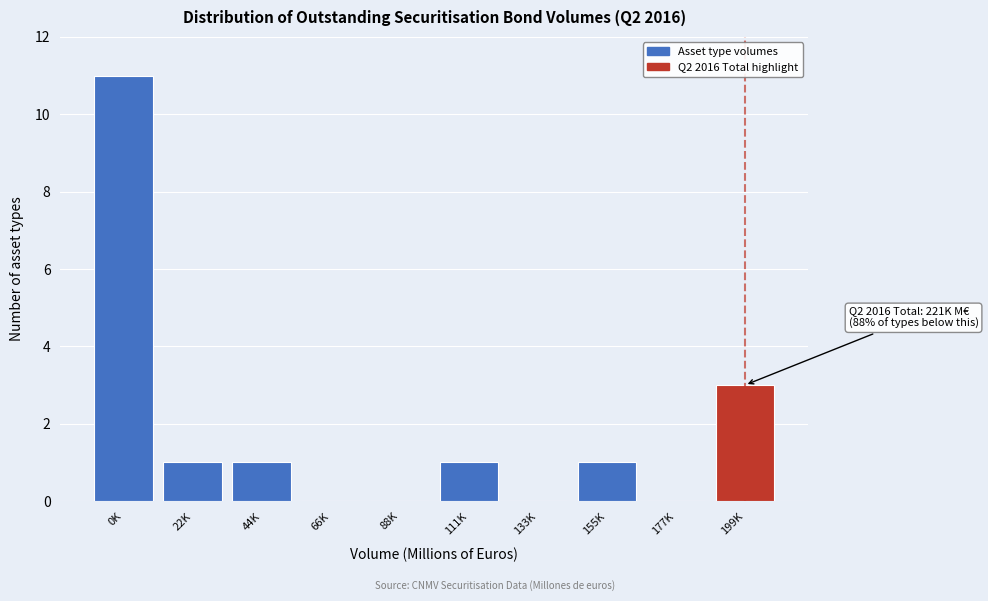

Reading left to right, what are all the values shown in this chart?

0K=11	22K=1	44K=1	66K=0	88K=0	111K=1	133K=0	155K=1	177K=0	199K=3